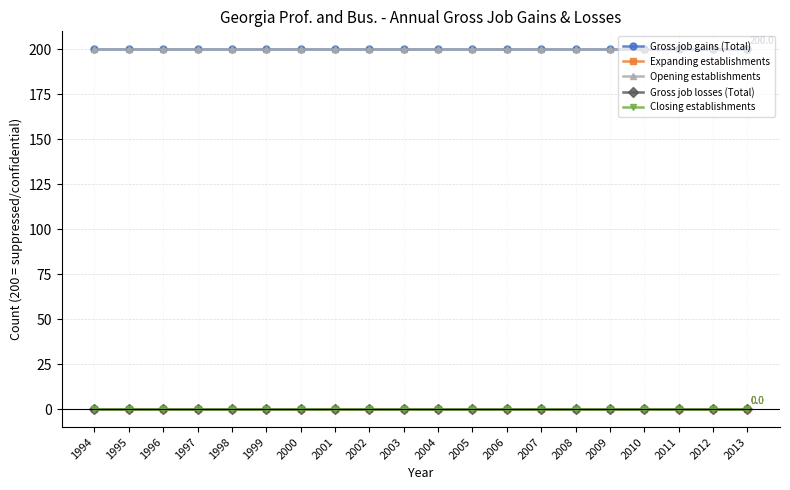

Does the chart have visible grid lines?

Yes